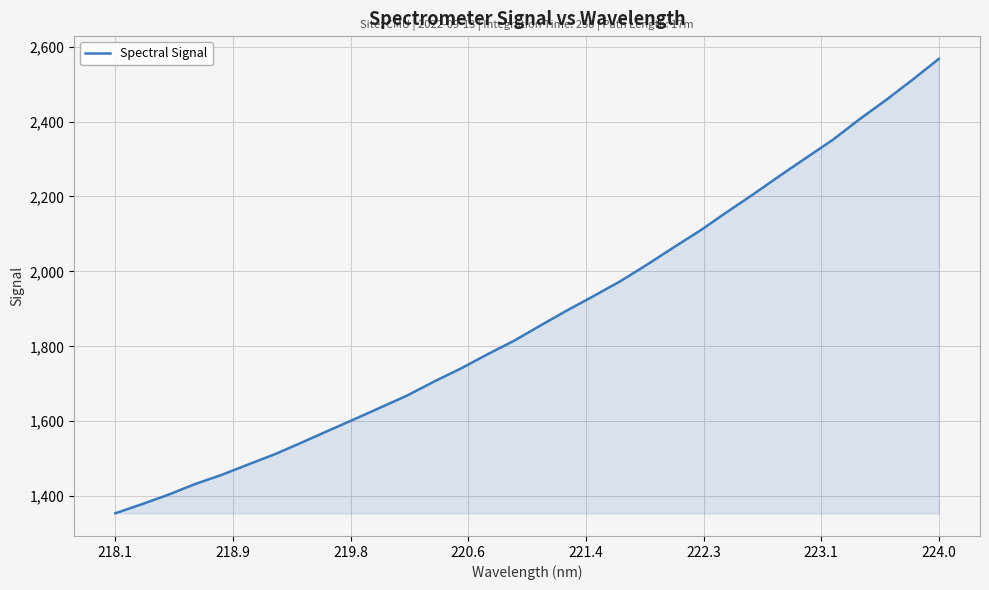

What is the greatest value displayed?

2567.5